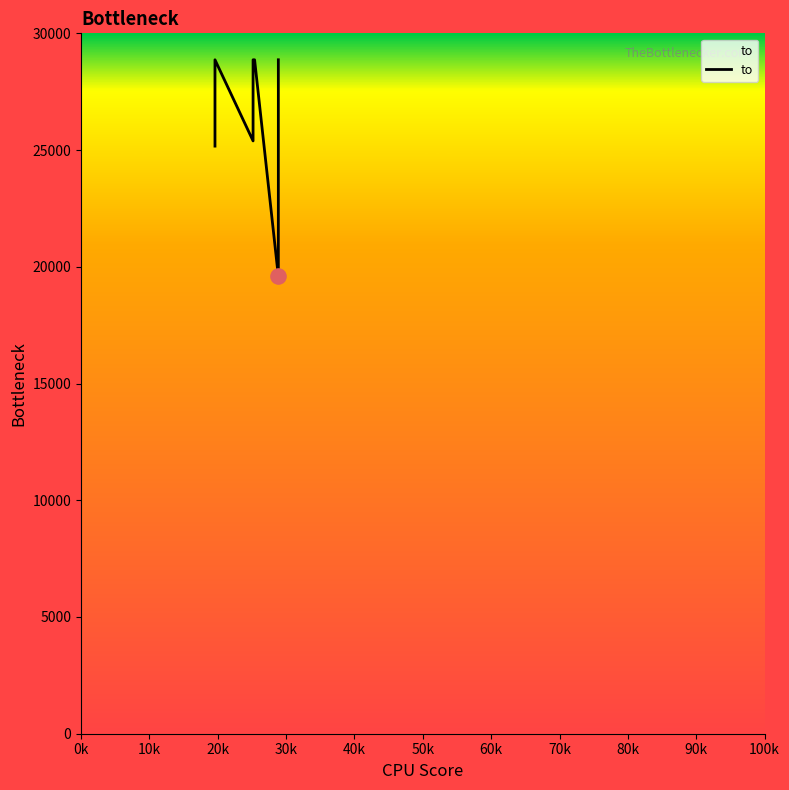

Between 20k and 80k, which is larger?

20k